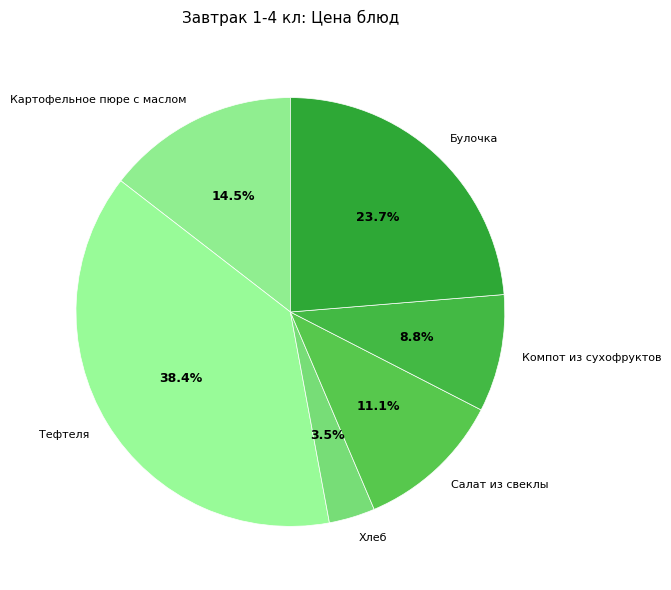

Does any single category account for the majority?

No